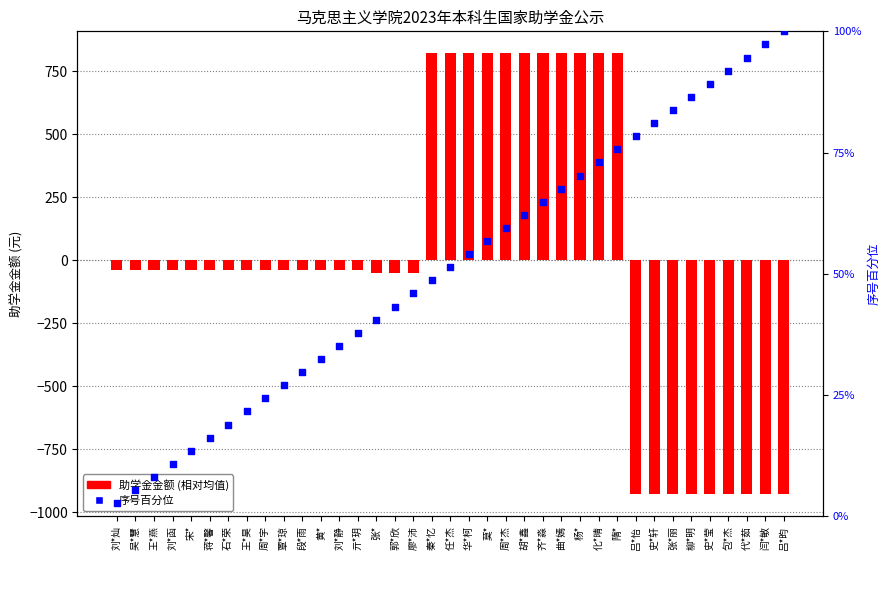

Which series has the largest total across all categories?

序号百分位